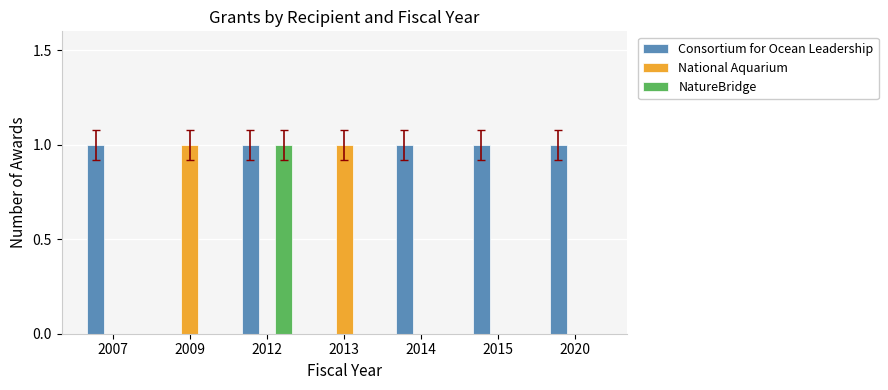

Are the bars grouped side by side (vs. stacked)?

Yes